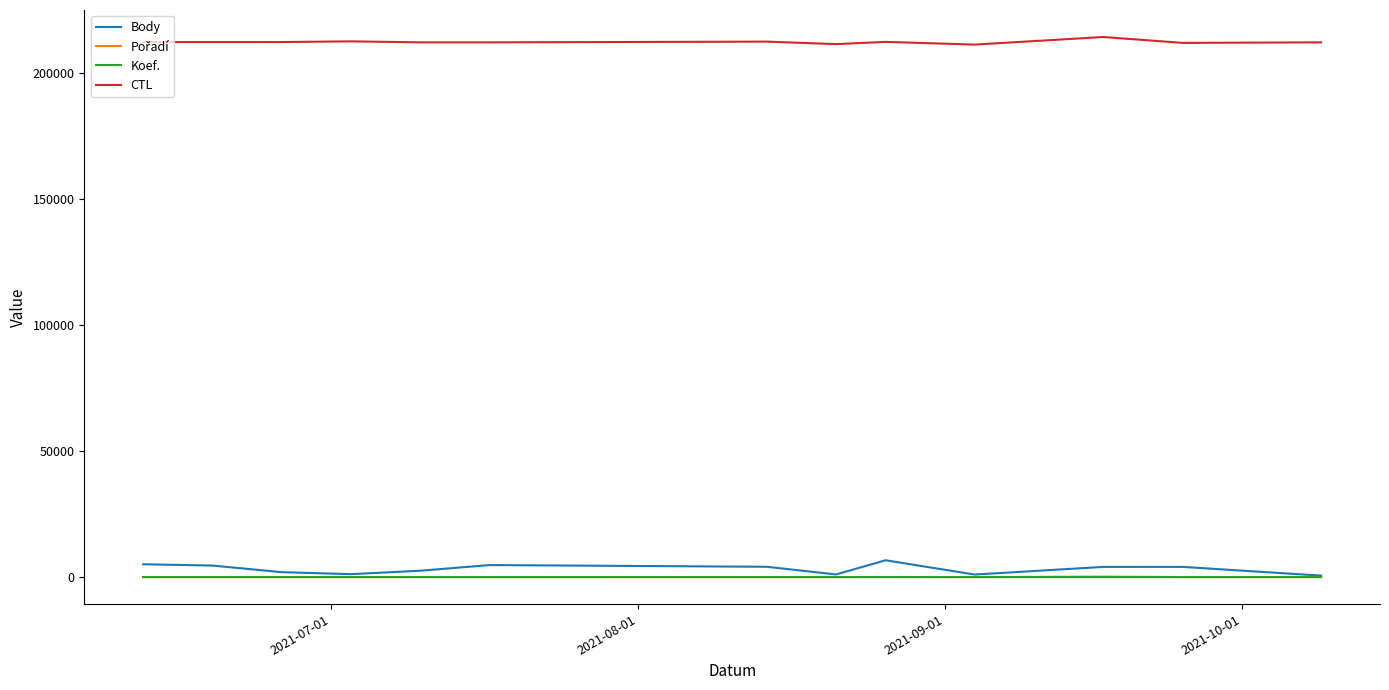

True or false: CTL and Body intersect in this chart.

False